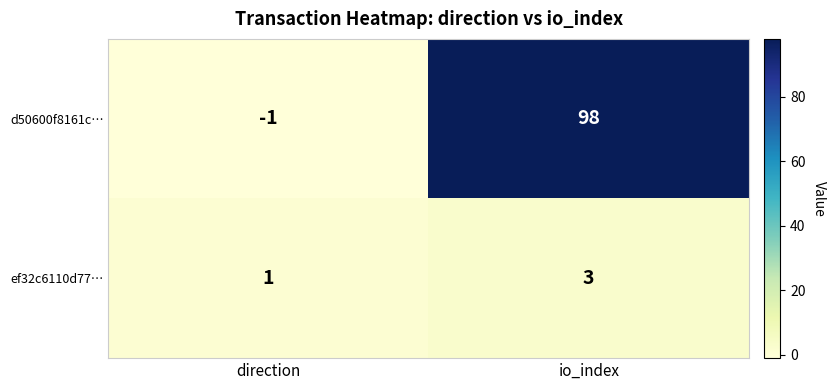

What is the highest value of the ef32c6110d77… series?

3